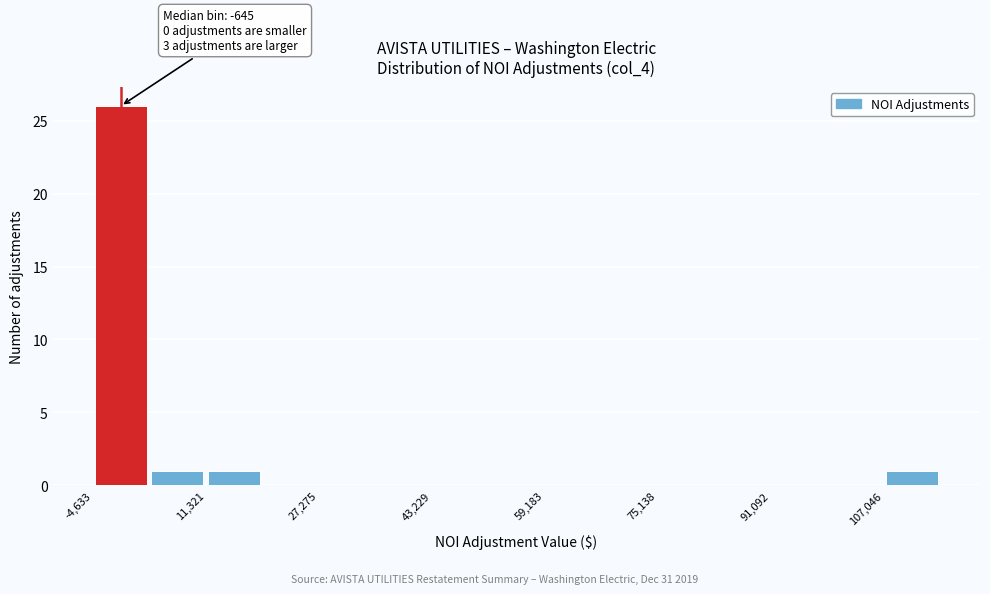

Read against the x-axis, roughly where is the centre of the tallest bar?

0